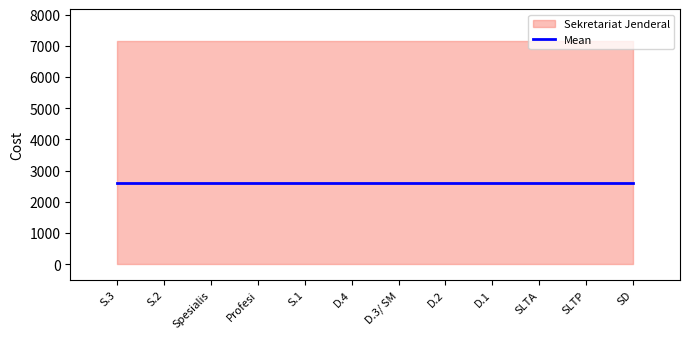

The value at D.2 is 464. True or false?

False